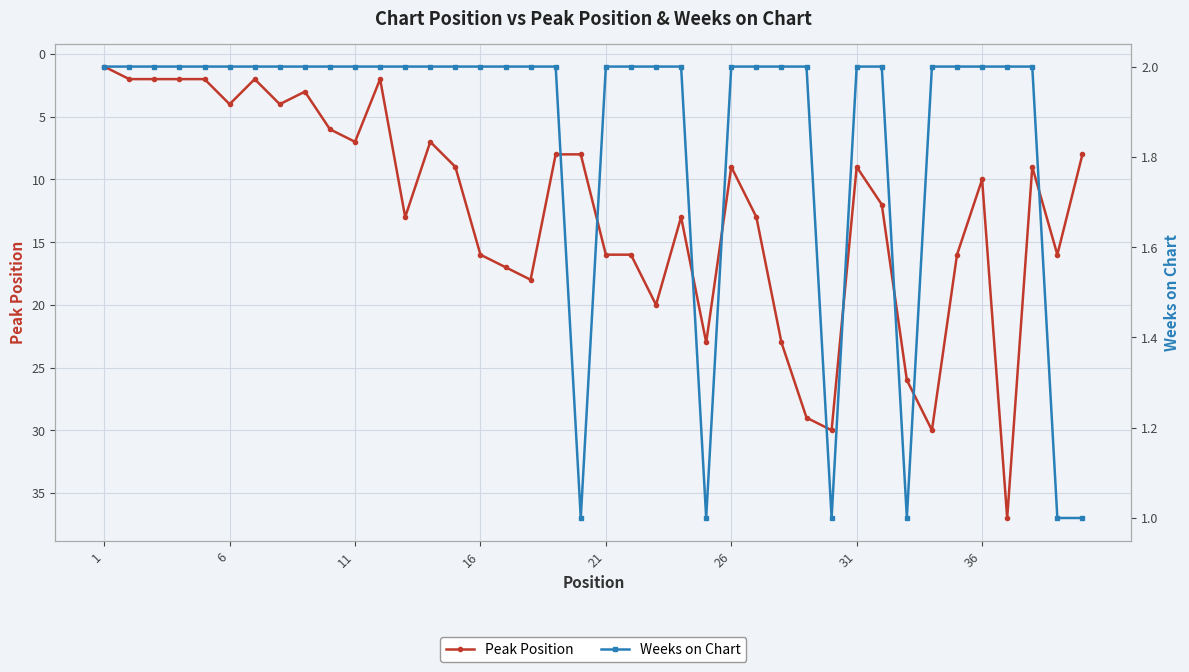

The value of Peak Position at 11 is 7. True or false?

True